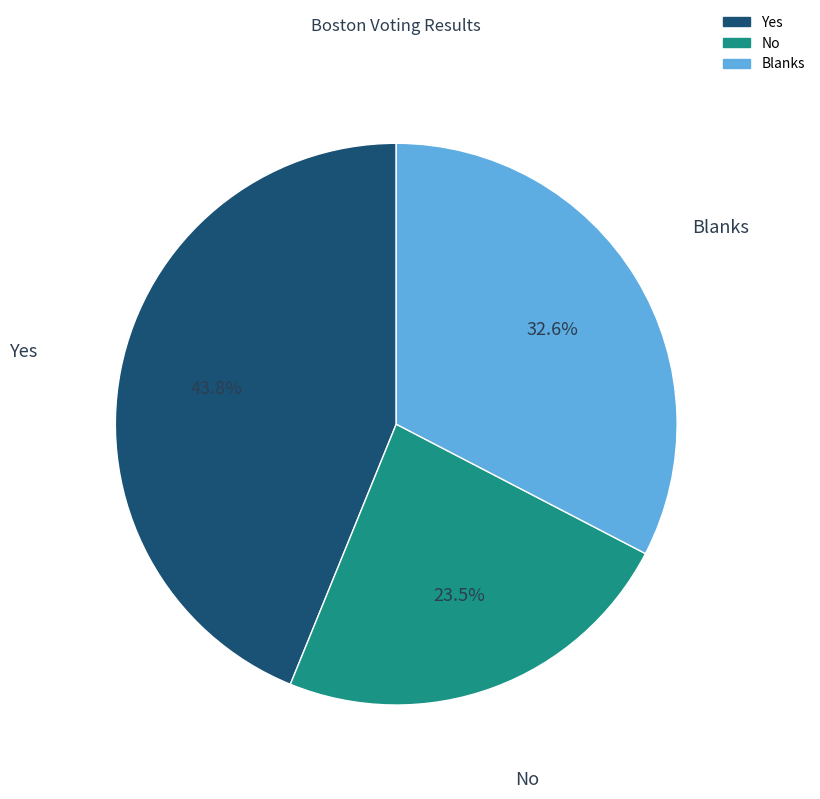

Count the number of slices in the pie.

3